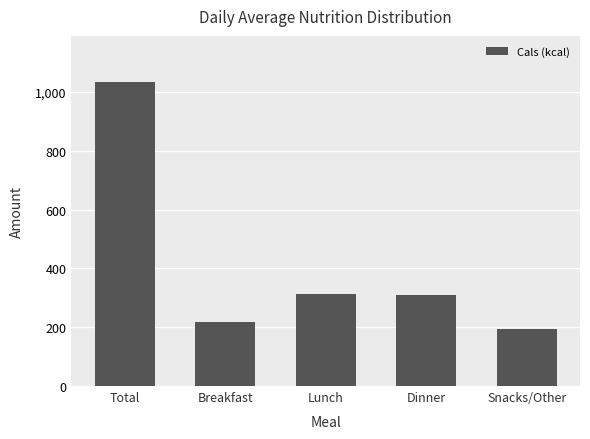

Where does the data first go above 310?

Total